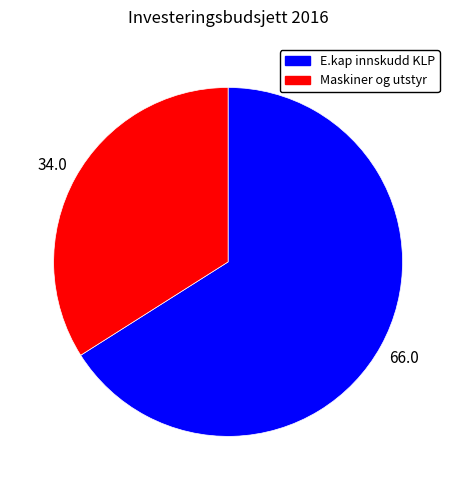

The Maskiner og utstyr slice represents 27% of the pie. True or false?

False